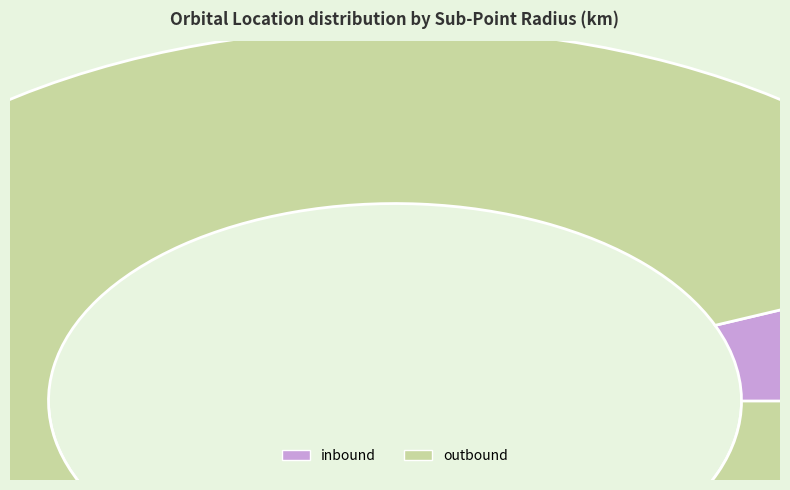

Is the sum of outbound and inbound greater than half?

Yes